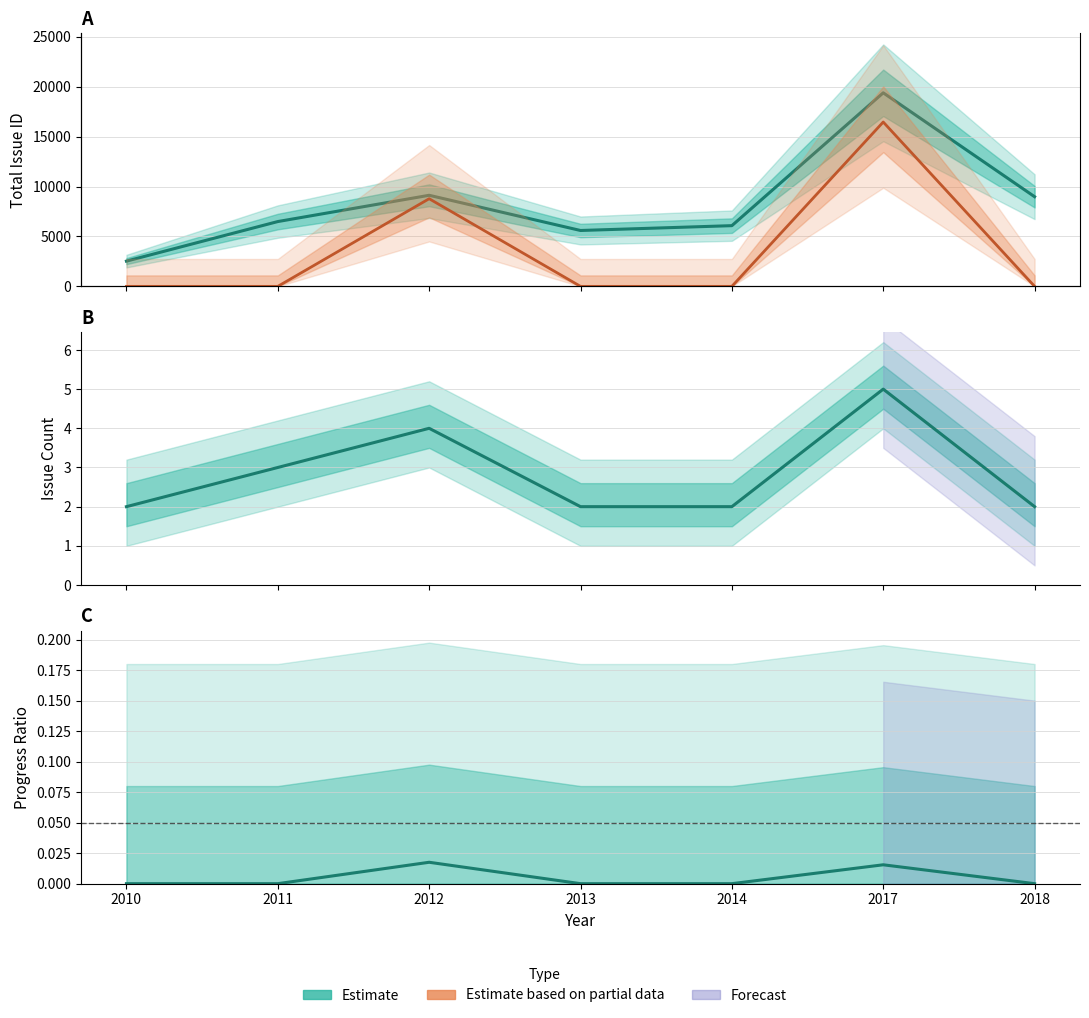

At how many categories does at least one series exceed 13860?

1